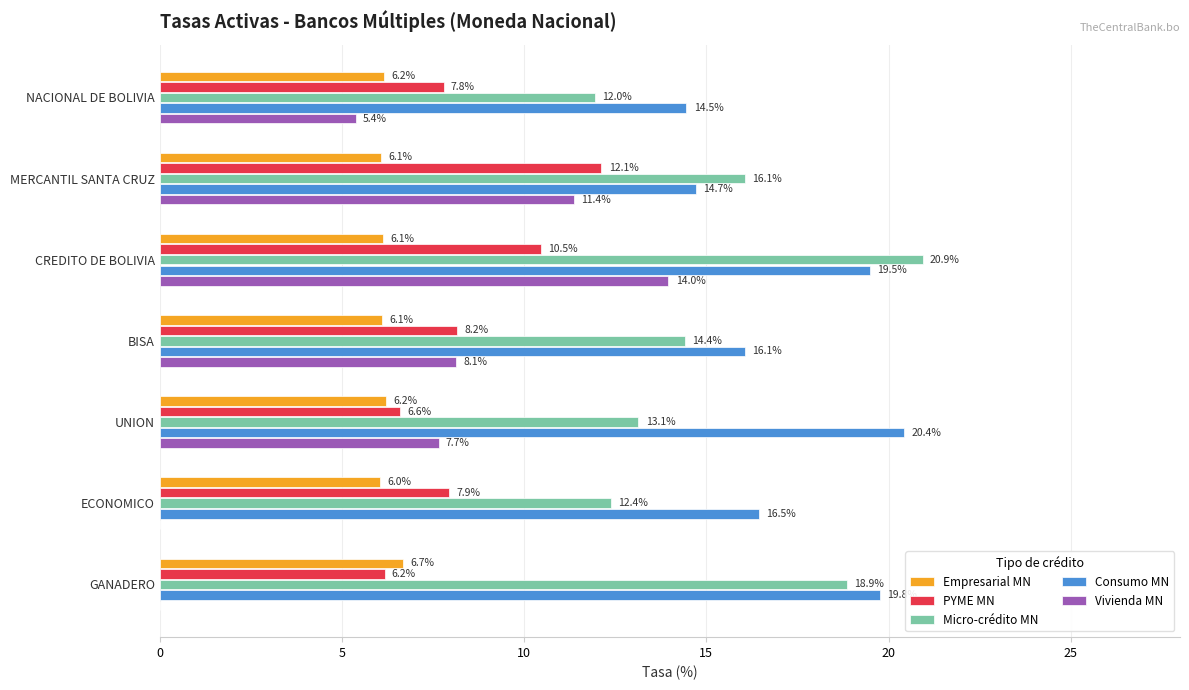

Count the number of categories in the chart.

7